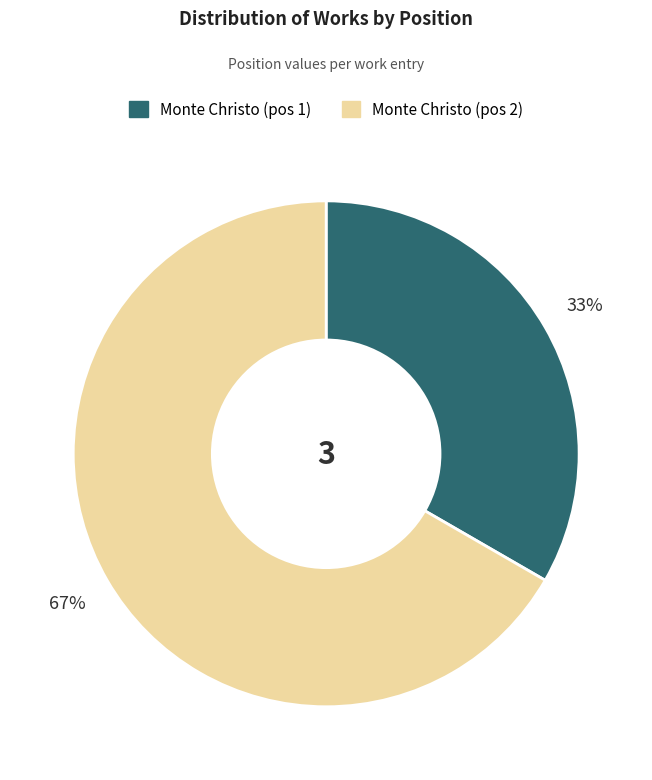

How many slices are in this pie chart?

2